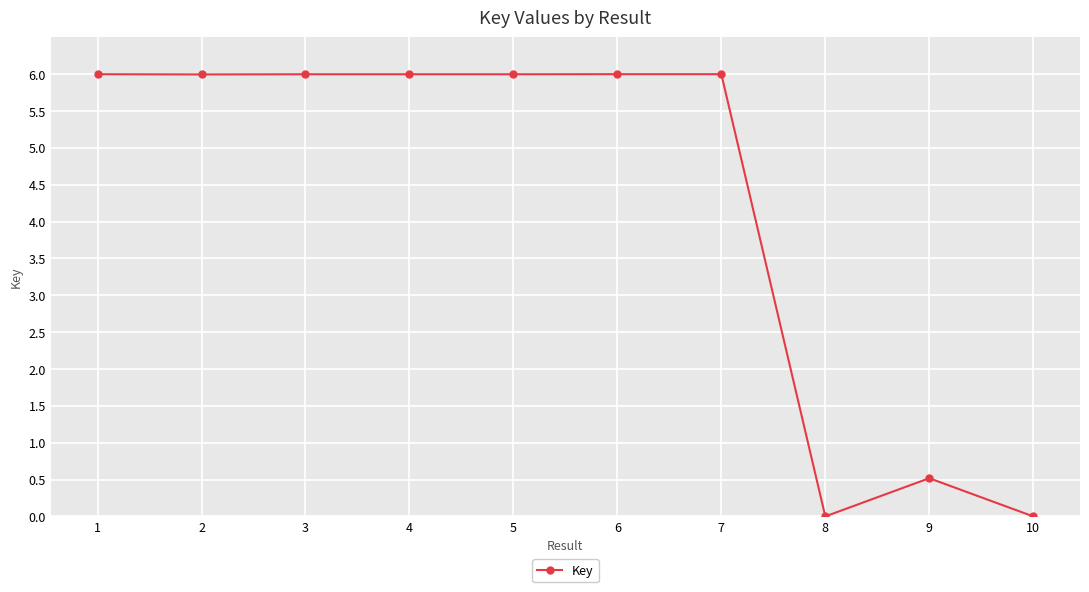

Where is the data nearest to the value 3?

9